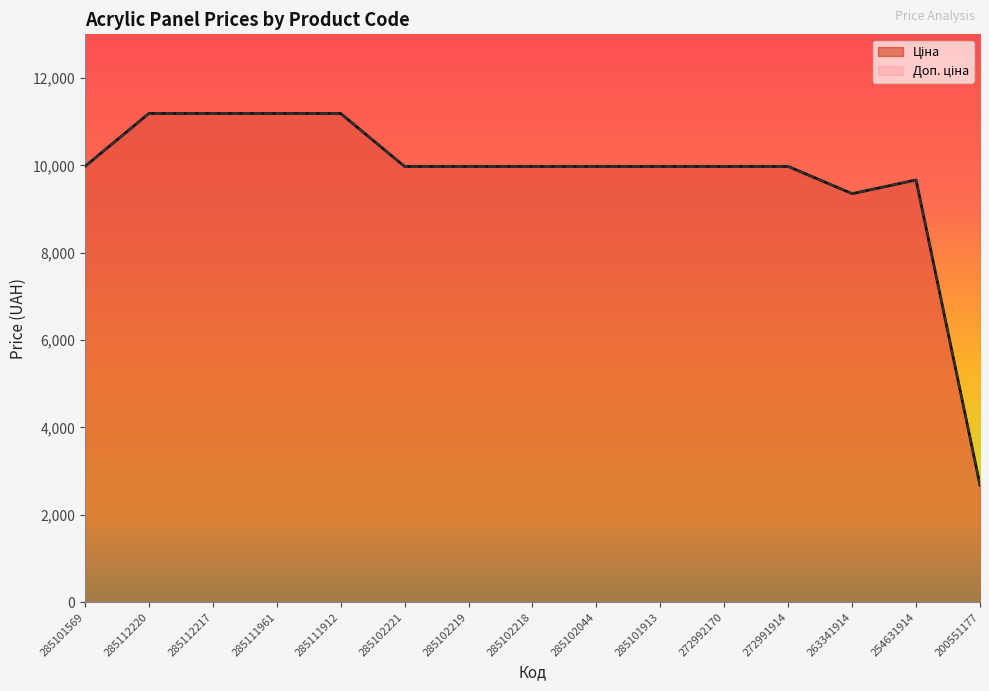

At which category does Доп. ціна reach its first local peak?

254631914